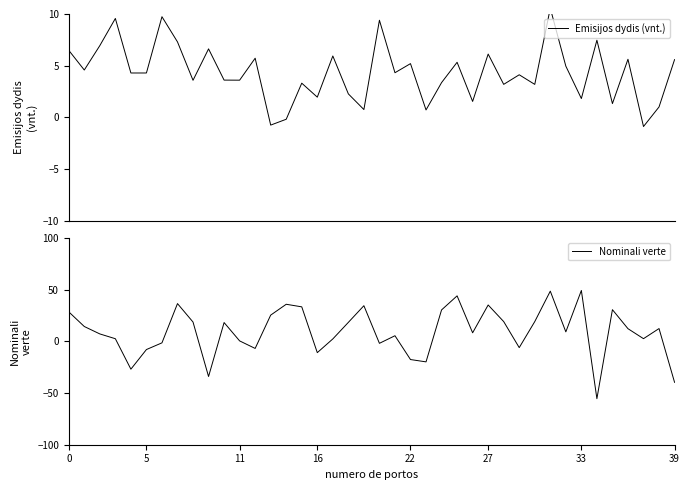

Which series ends up on top after the final intersection of Emisijos dydis (vnt.) and Nominali verte?

Emisijos dydis (vnt.)